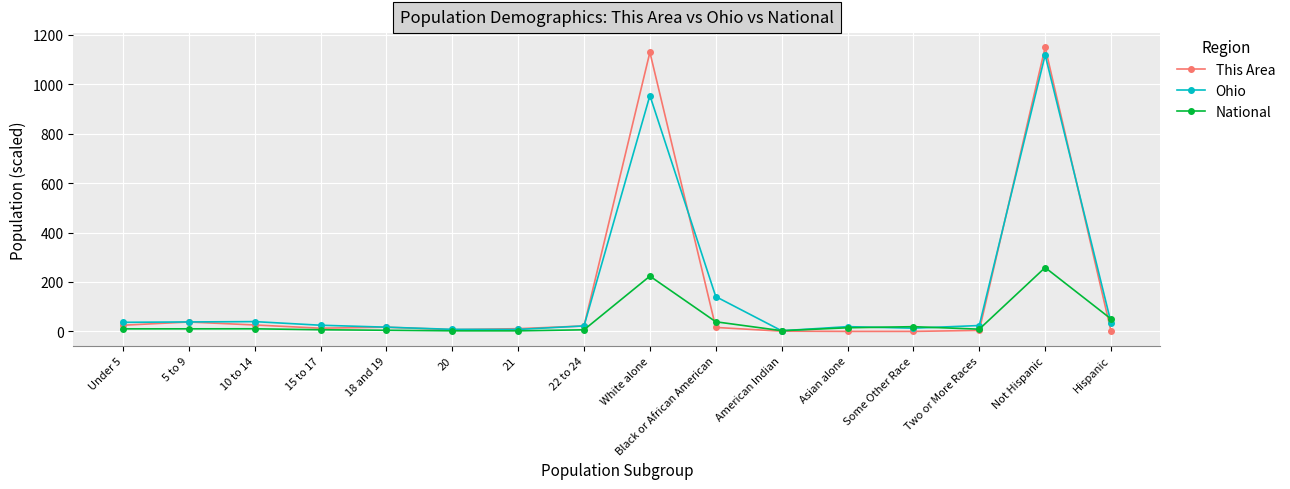

What is the greatest value displayed?

1149.0